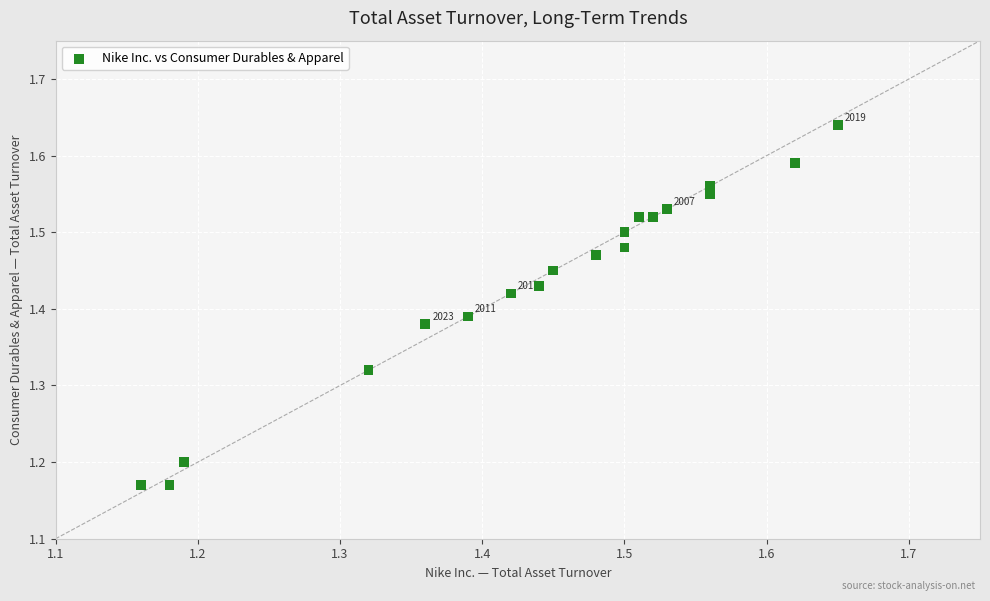

What is the range of X values (max minus min)?

0.5